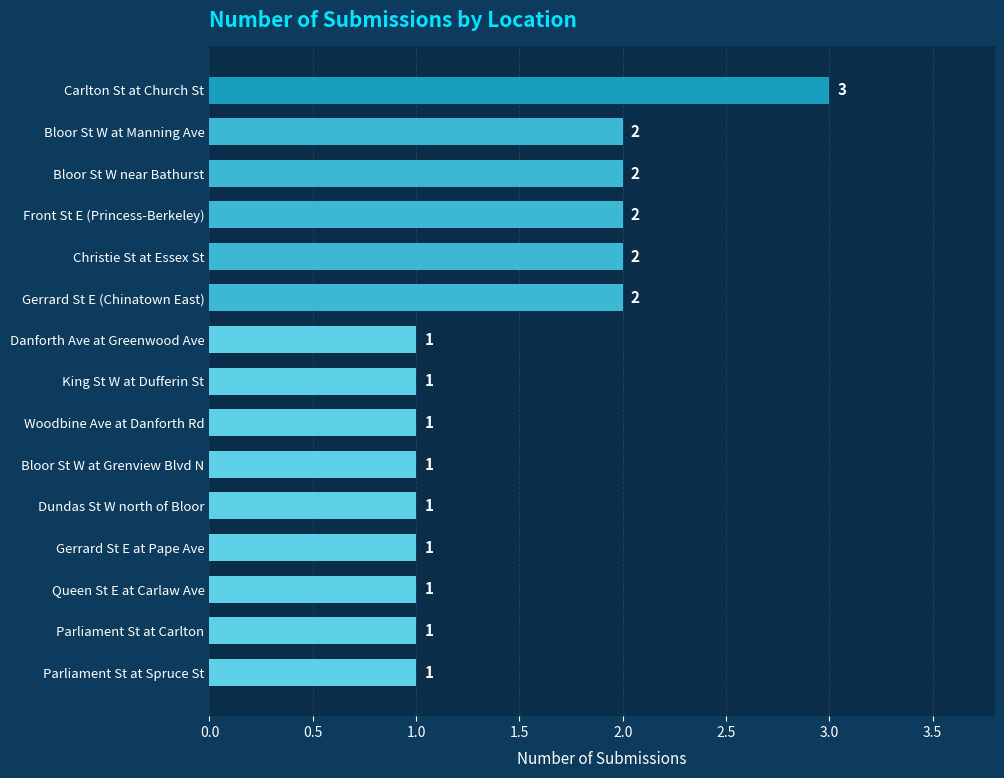

Are the bars grouped side by side (vs. stacked)?

No